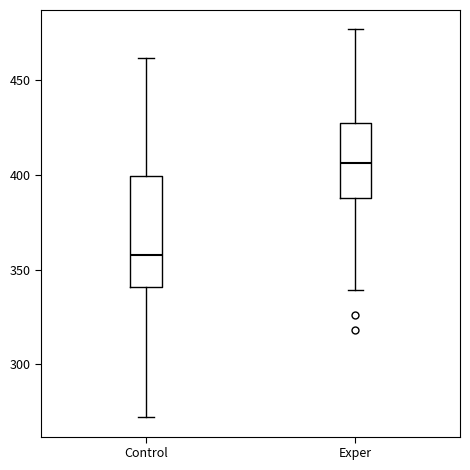

Where is the lower edge of the box for Exper on the y-axis? The values are not printed on the chart, so give them approximately, as read against the axis.

390